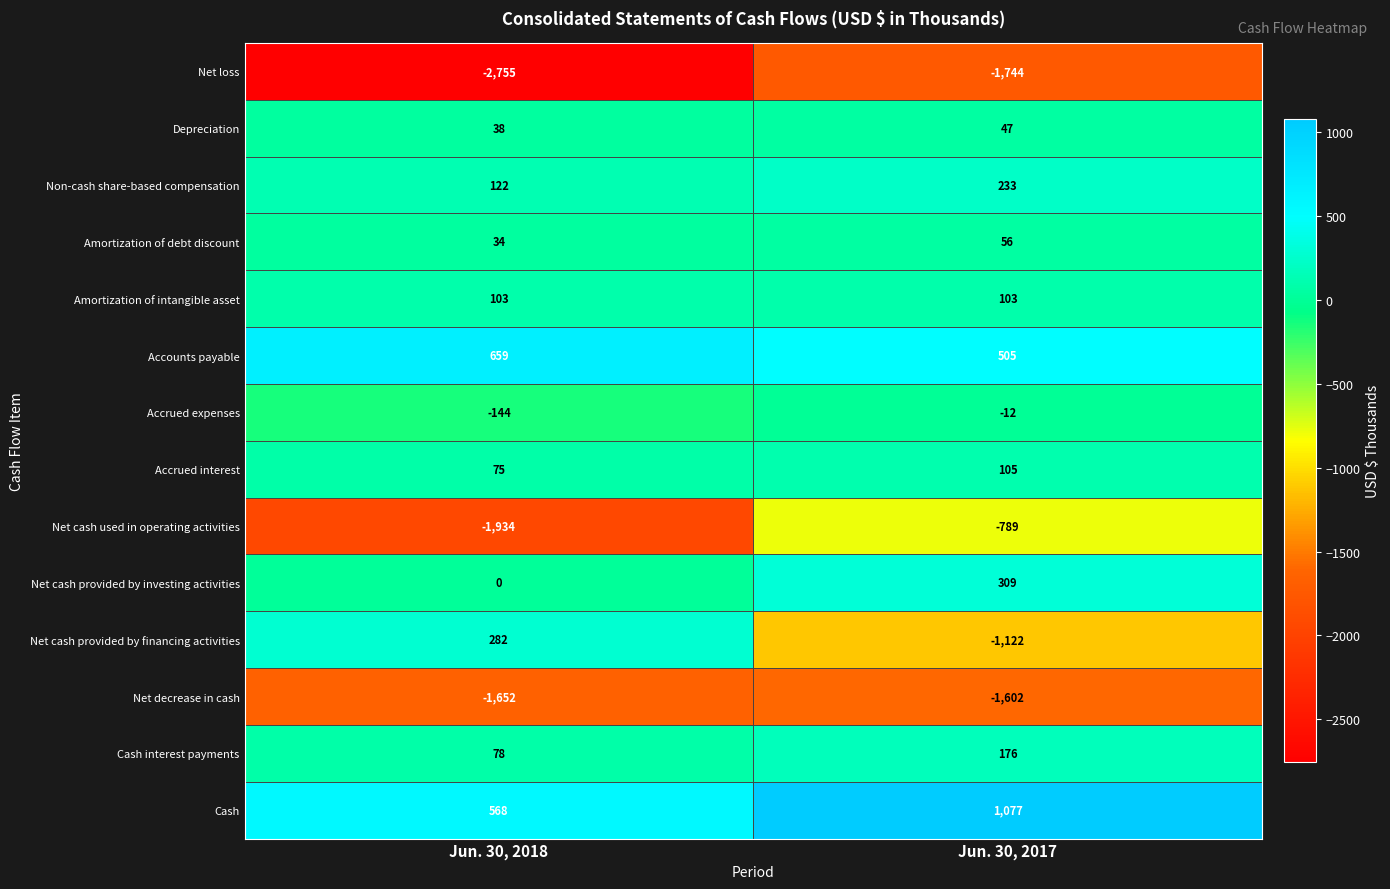

Reading left to right, transcribe all the data shown in this chart.

Net loss: Jun. 30, 2018=-2755	Jun. 30, 2017=-1744
Depreciation: Jun. 30, 2018=38	Jun. 30, 2017=47
Non-cash share-based compensation: Jun. 30, 2018=122	Jun. 30, 2017=233
Amortization of debt discount: Jun. 30, 2018=34	Jun. 30, 2017=56
Amortization of intangible asset: Jun. 30, 2018=103	Jun. 30, 2017=103
Accounts payable: Jun. 30, 2018=659	Jun. 30, 2017=505
Accrued expenses: Jun. 30, 2018=-144	Jun. 30, 2017=-12
Accrued interest: Jun. 30, 2018=75	Jun. 30, 2017=105
Net cash used in operating activities: Jun. 30, 2018=-1934	Jun. 30, 2017=-789
Net cash provided by investing activities: Jun. 30, 2018=0	Jun. 30, 2017=309
Net cash provided by financing activities: Jun. 30, 2018=282	Jun. 30, 2017=-1122
Net decrease in cash: Jun. 30, 2018=-1652	Jun. 30, 2017=-1602
Cash interest payments: Jun. 30, 2018=78	Jun. 30, 2017=176
Cash: Jun. 30, 2018=568	Jun. 30, 2017=1077